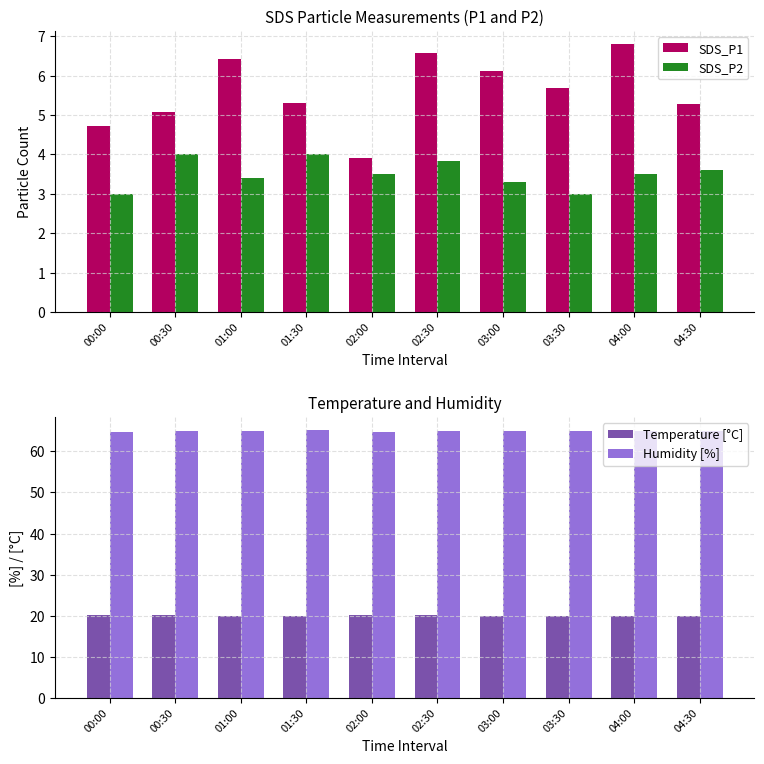

What is the average value of the SDS_P2 series?

3.5